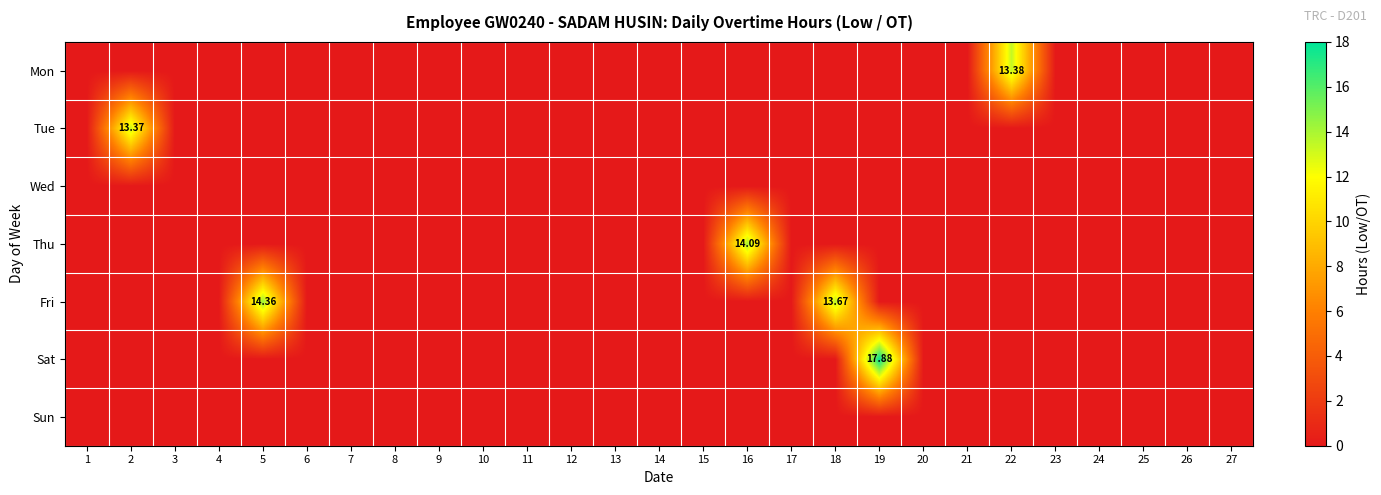

How many values in Mon are above zero?

1